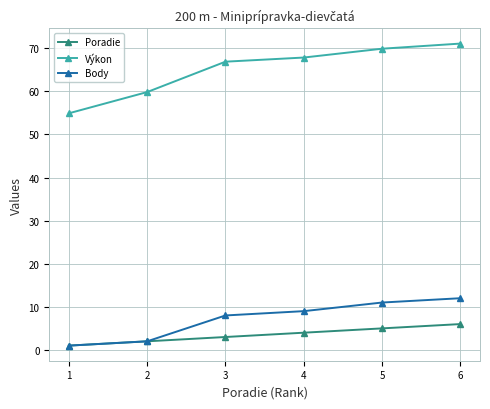

True or false: Výkon and Poradie intersect in this chart.

False